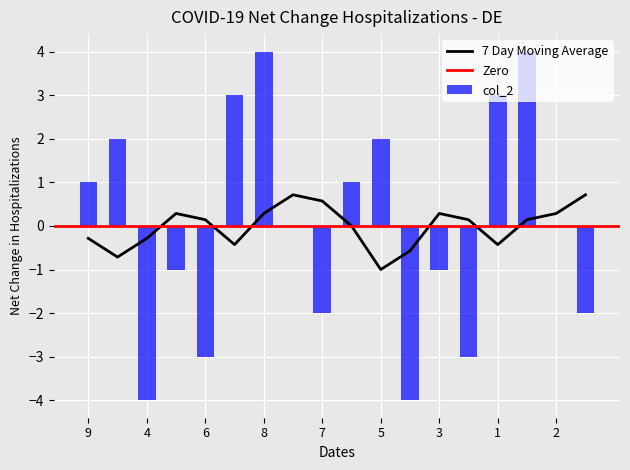

What is the minimum value for 7 Day Moving Average?

-1.0